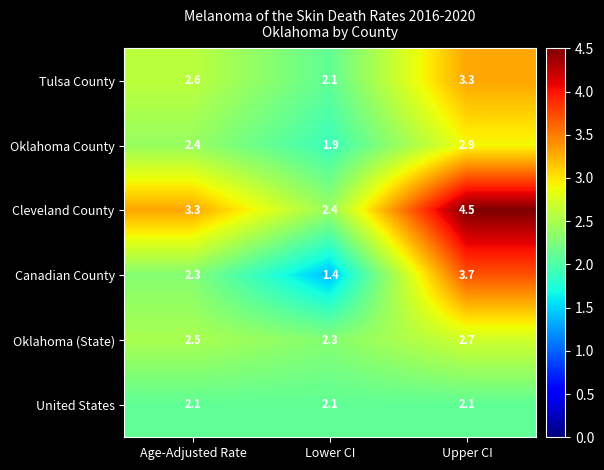

What is the average value of the Oklahoma (State) series?

2.5